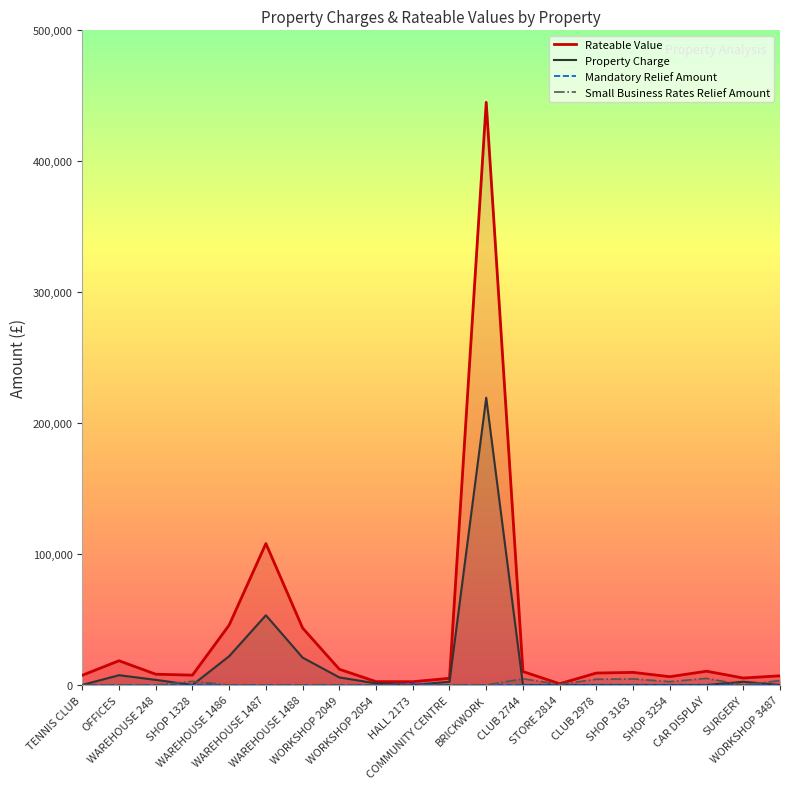

The Property Charge series shows 2448.0 at COMMUNITY CENTRE. True or false?

True